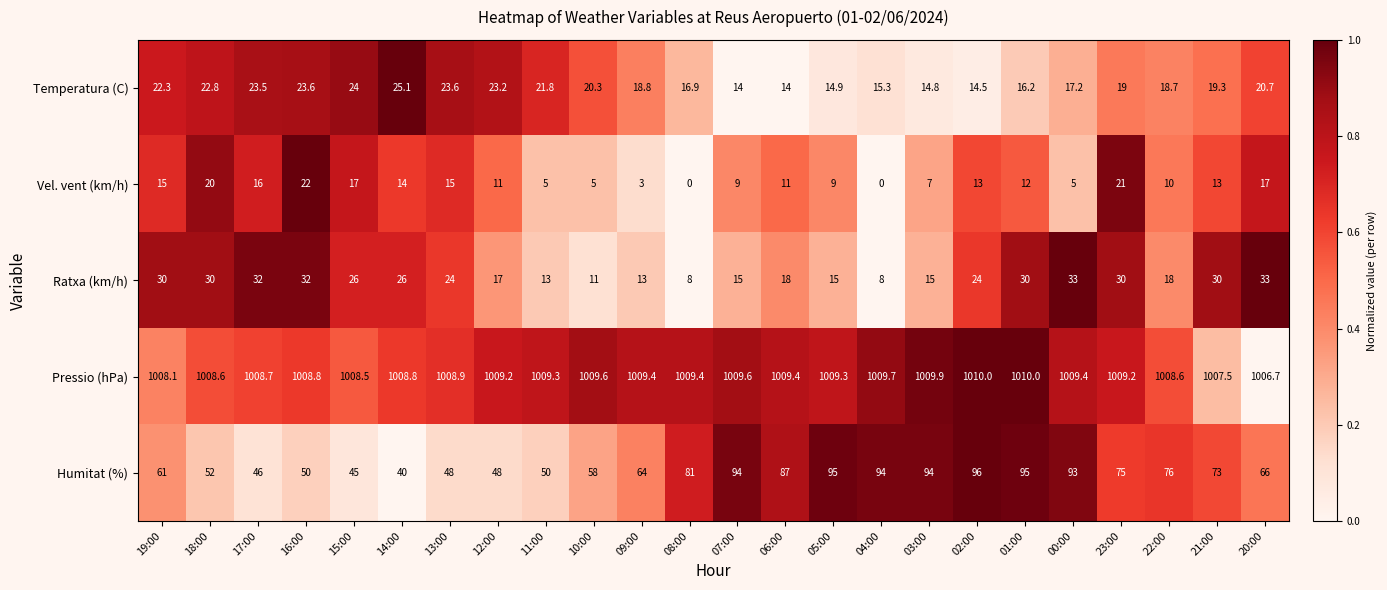

Between 13:00 and 21:00, which series saw the biggest shift?

Humitat (%)